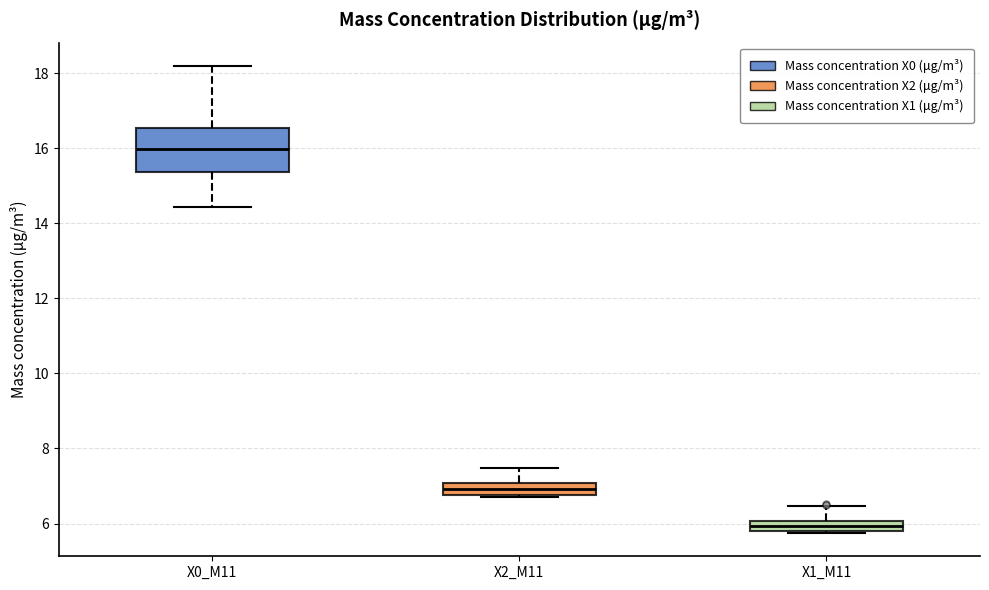

Where is the lower edge of the box for X2_M11 on the y-axis? The values are not printed on the chart, so give them approximately, as read against the axis.

6.8